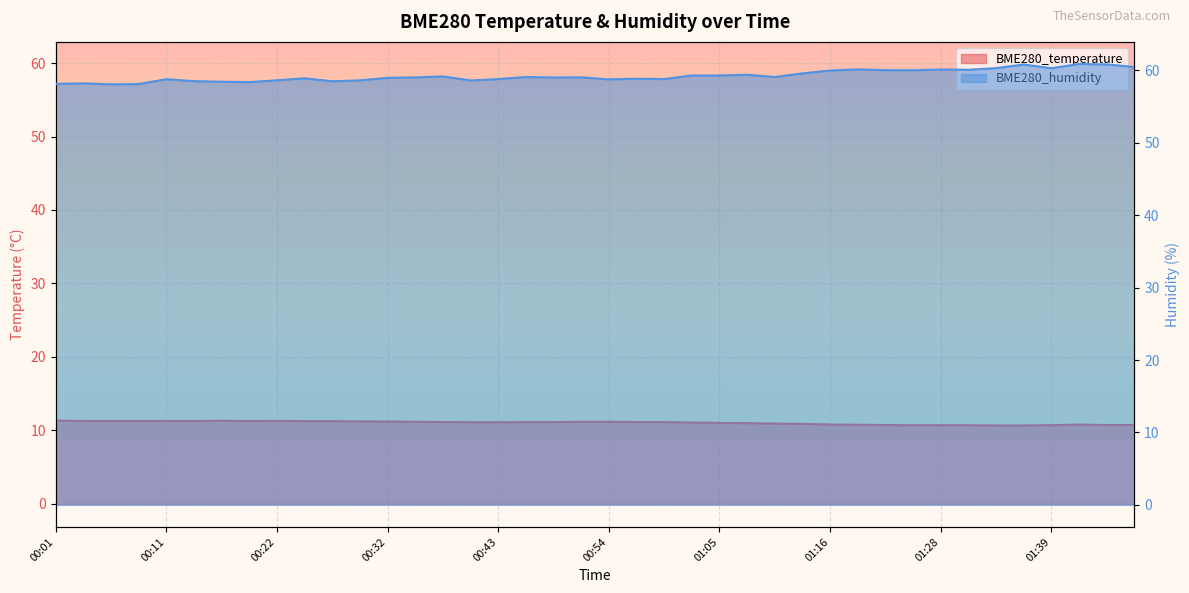

Rank the categories by BME280_humidity value from lowest to highest.

00:06, 00:08, 00:01, 00:03, 00:19, 00:16, 00:27, 00:14, 00:40, 00:29, 00:22, 00:54, 00:11, 00:43, 00:59, 00:56, 00:24, 00:32, 00:49, 00:35, 00:51, 00:46, 01:10, 00:37, 01:05, 01:02, 01:07, 01:13, 01:16, 01:25, 01:22, 01:31, 01:28, 01:19, 01:39, 01:34, 01:47, 01:36, 01:44, 01:42